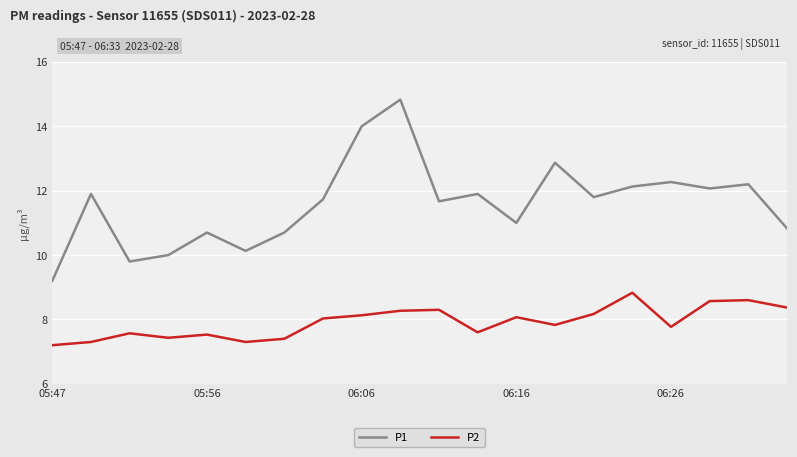

What is the minimum value for P1?

9.2